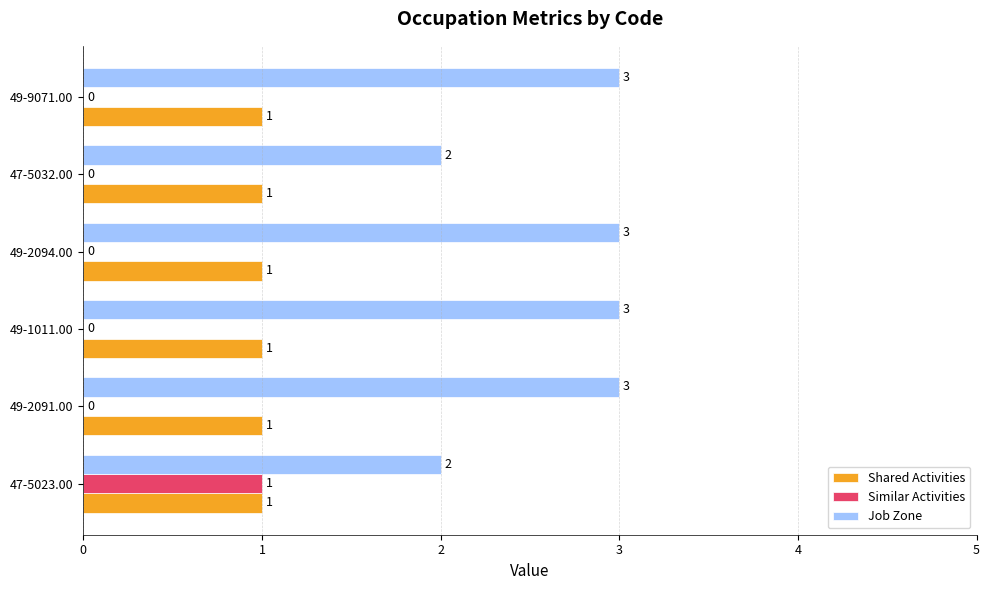

Which series has the largest total across all categories?

Job Zone